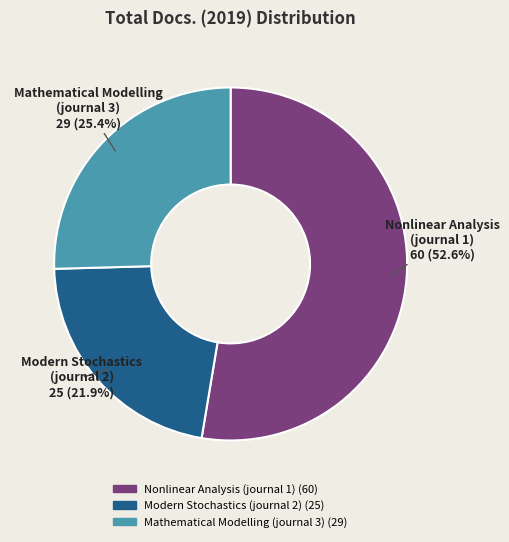

How many slices are in this pie chart?

3